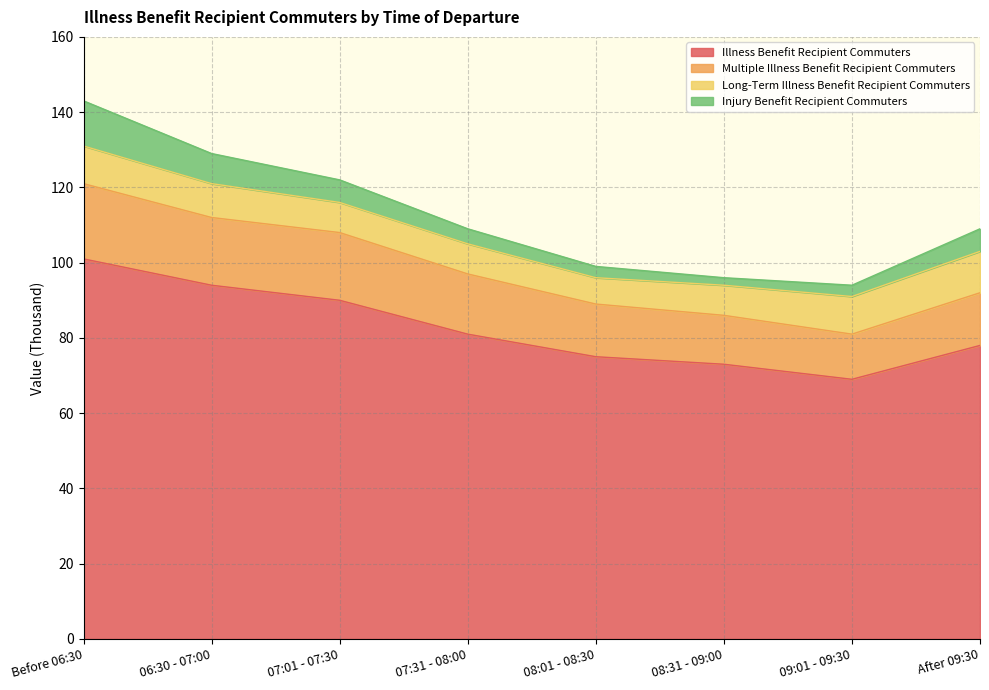

At which category is the sum across all series the highest?

Before 06:30